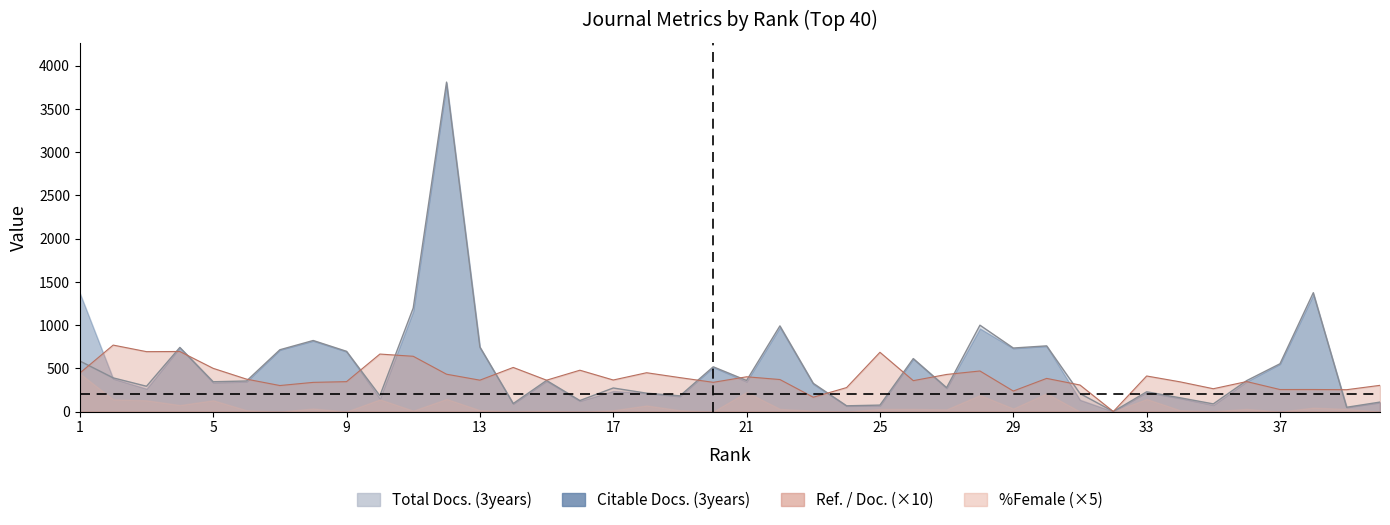

At which category does Ref. / Doc. reach its first local valley?

3